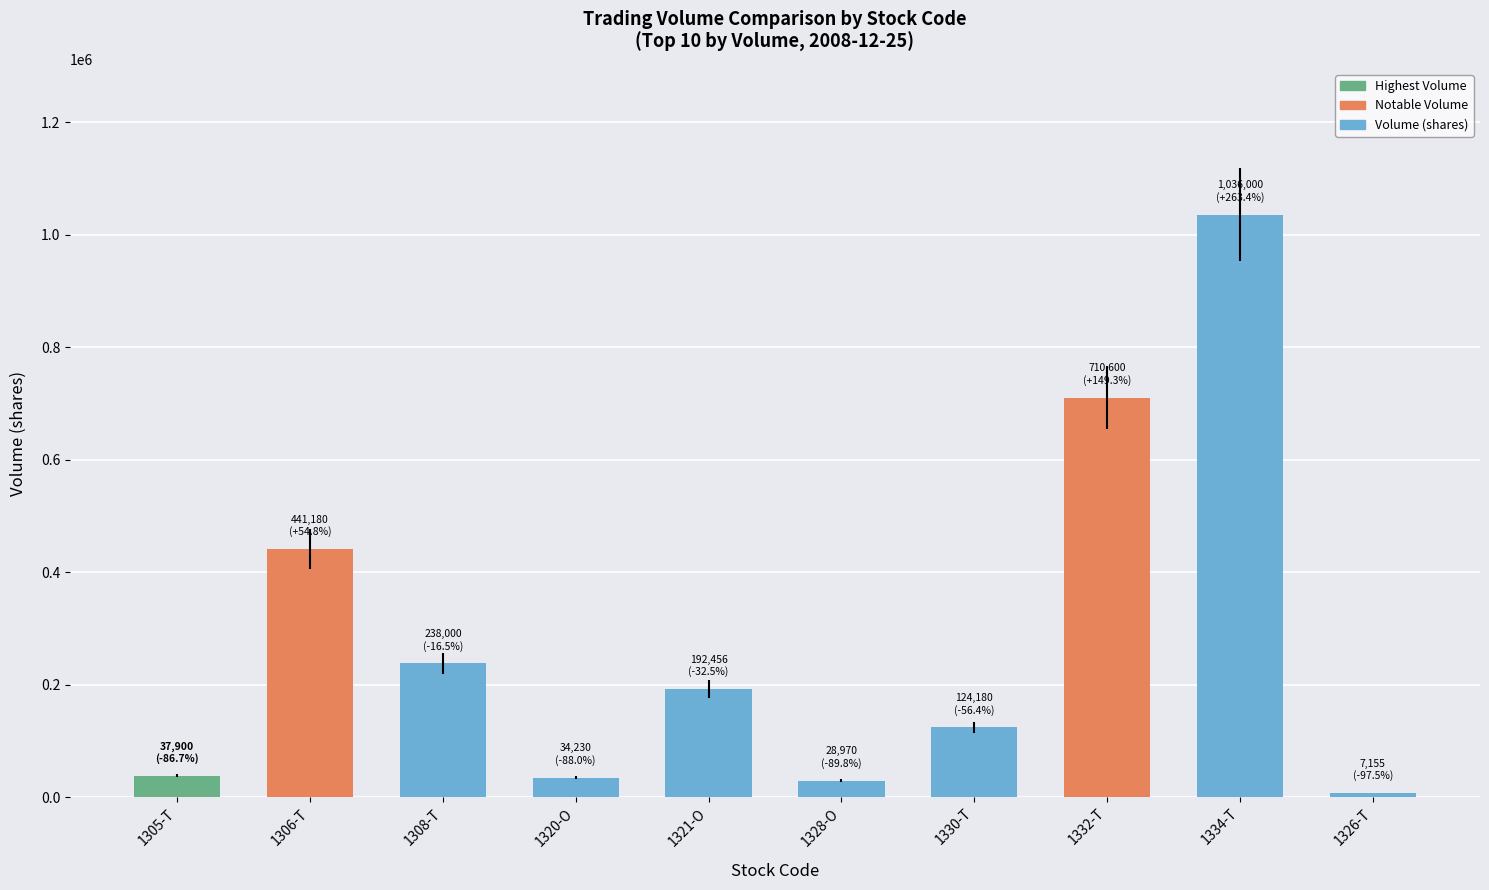

Which has a higher value, 1326-T or 1330-T?

1330-T